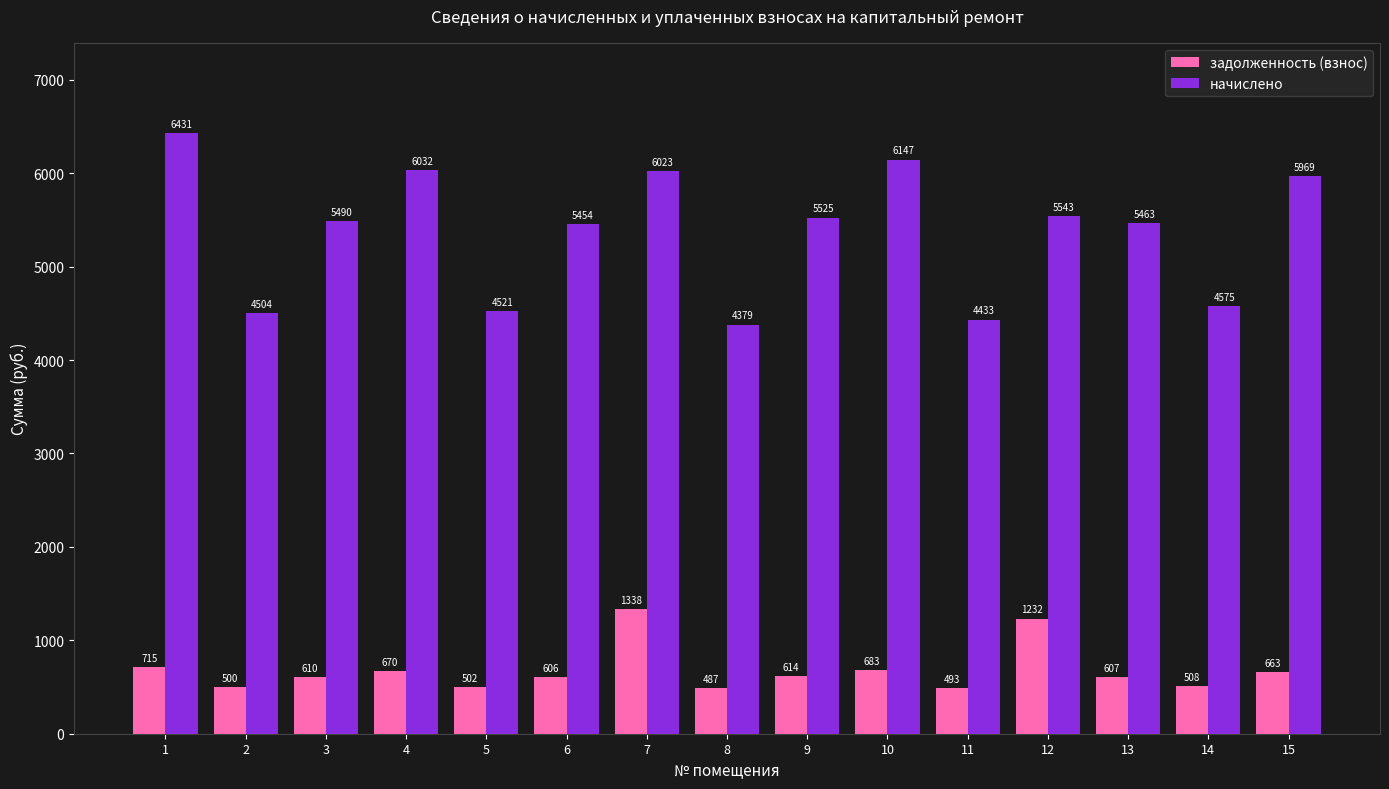

Rank the categories by задолженность (взнос) value from highest to lowest.

7, 12, 1, 10, 4, 15, 9, 3, 13, 6, 14, 5, 2, 11, 8